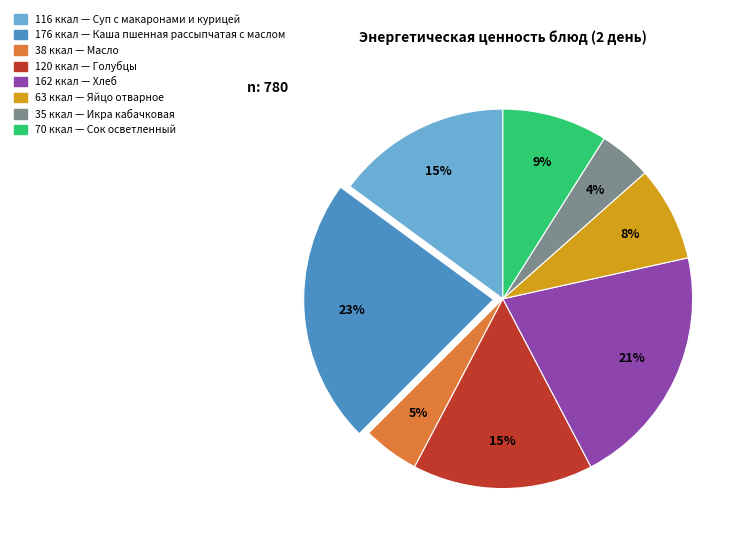

Does any single category account for the majority?

No